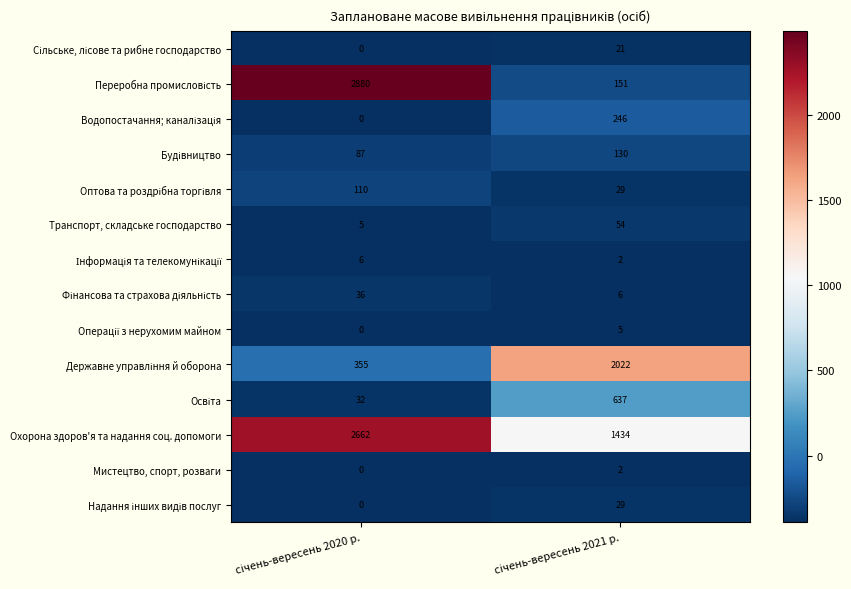

Which series has the largest total across all categories?

Охорона здоров'я та надання соц. допомоги